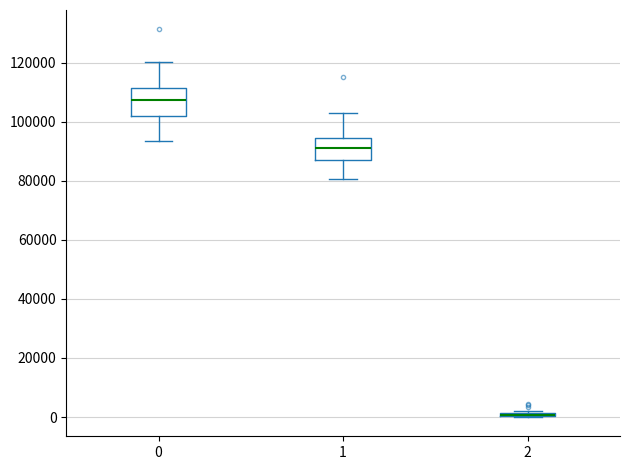

Where is the lower edge of the box at x = 2 on the y-axis? The values are not printed on the chart, so give them approximately, as read against the axis.

0